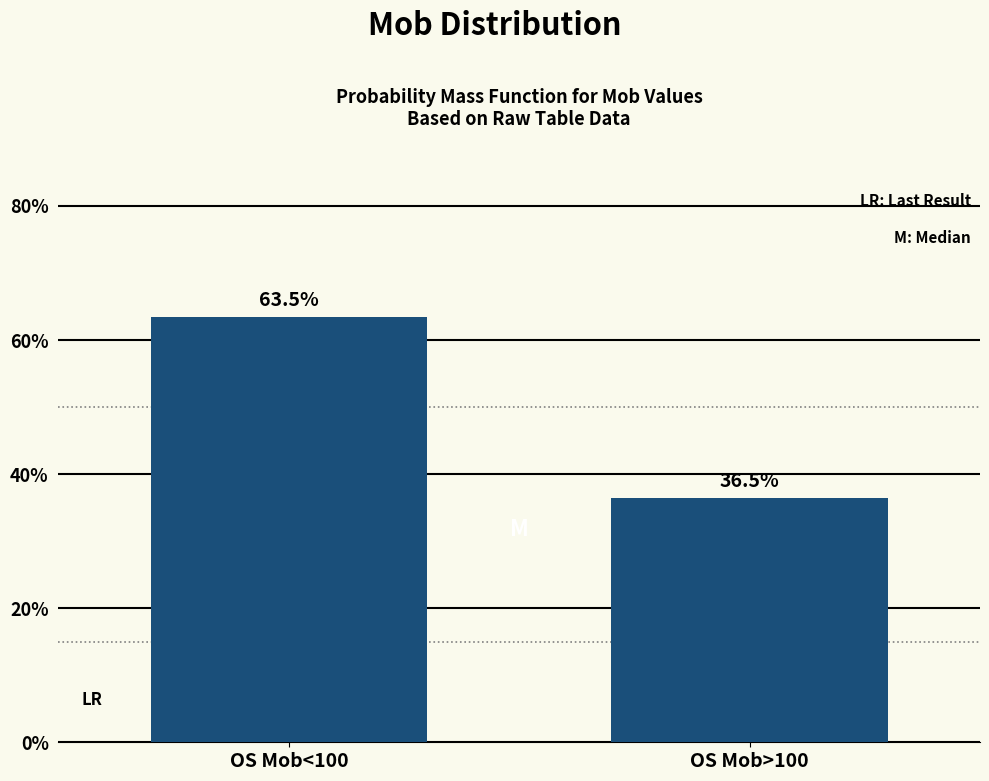

Are the bars horizontal?

No